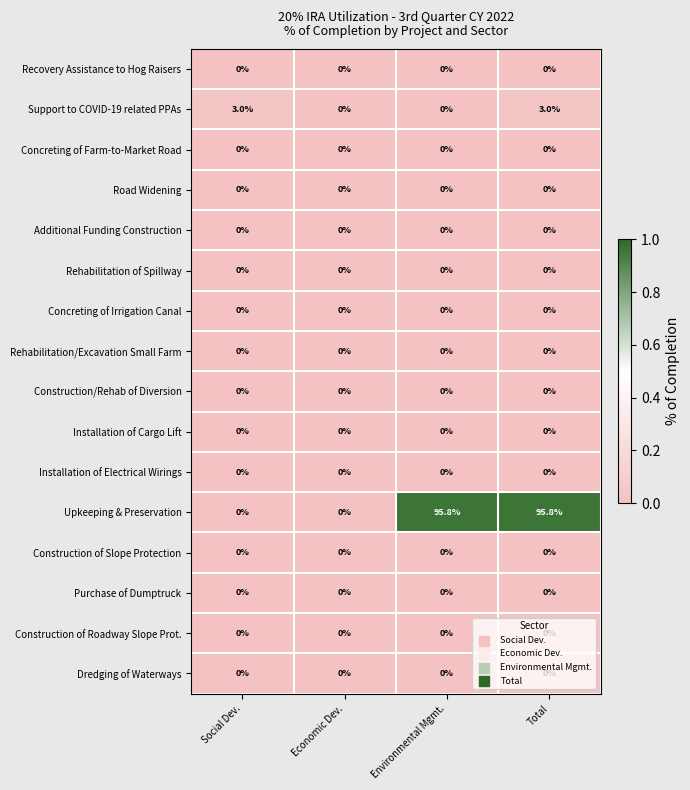

What is the greatest value displayed?

95.8